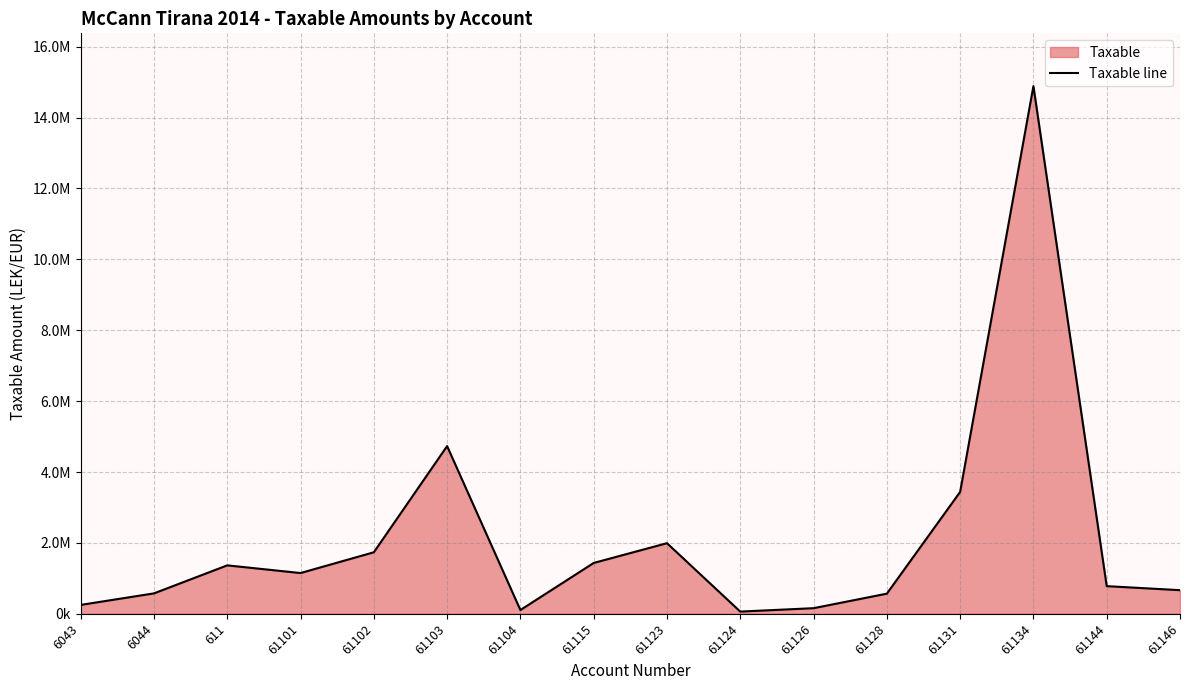

Where is the first local maximum?

611